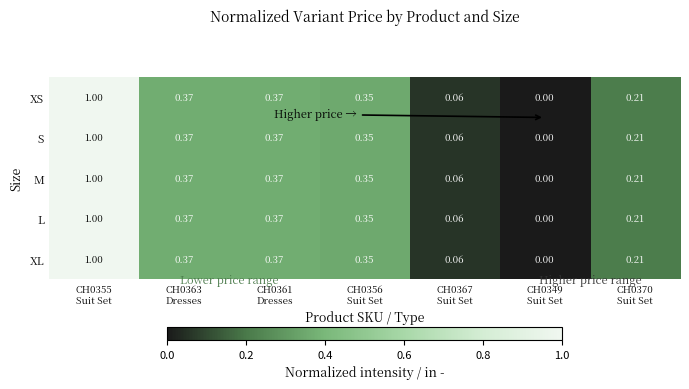

Reading left to right, what are all the values shown in this chart?

XS: CH0355
Suit Set=1.0	CH0363
Dresses=0.4	CH0361
Dresses=0.4	CH0356
Suit Set=0.3	CH0367
Suit Set=0.1	CH0349
Suit Set=0.0	CH0370
Suit Set=0.2
S: CH0355
Suit Set=1.0	CH0363
Dresses=0.4	CH0361
Dresses=0.4	CH0356
Suit Set=0.3	CH0367
Suit Set=0.1	CH0349
Suit Set=0.0	CH0370
Suit Set=0.2
M: CH0355
Suit Set=1.0	CH0363
Dresses=0.4	CH0361
Dresses=0.4	CH0356
Suit Set=0.3	CH0367
Suit Set=0.1	CH0349
Suit Set=0.0	CH0370
Suit Set=0.2
L: CH0355
Suit Set=1.0	CH0363
Dresses=0.4	CH0361
Dresses=0.4	CH0356
Suit Set=0.3	CH0367
Suit Set=0.1	CH0349
Suit Set=0.0	CH0370
Suit Set=0.2
XL: CH0355
Suit Set=1.0	CH0363
Dresses=0.4	CH0361
Dresses=0.4	CH0356
Suit Set=0.3	CH0367
Suit Set=0.1	CH0349
Suit Set=0.0	CH0370
Suit Set=0.2